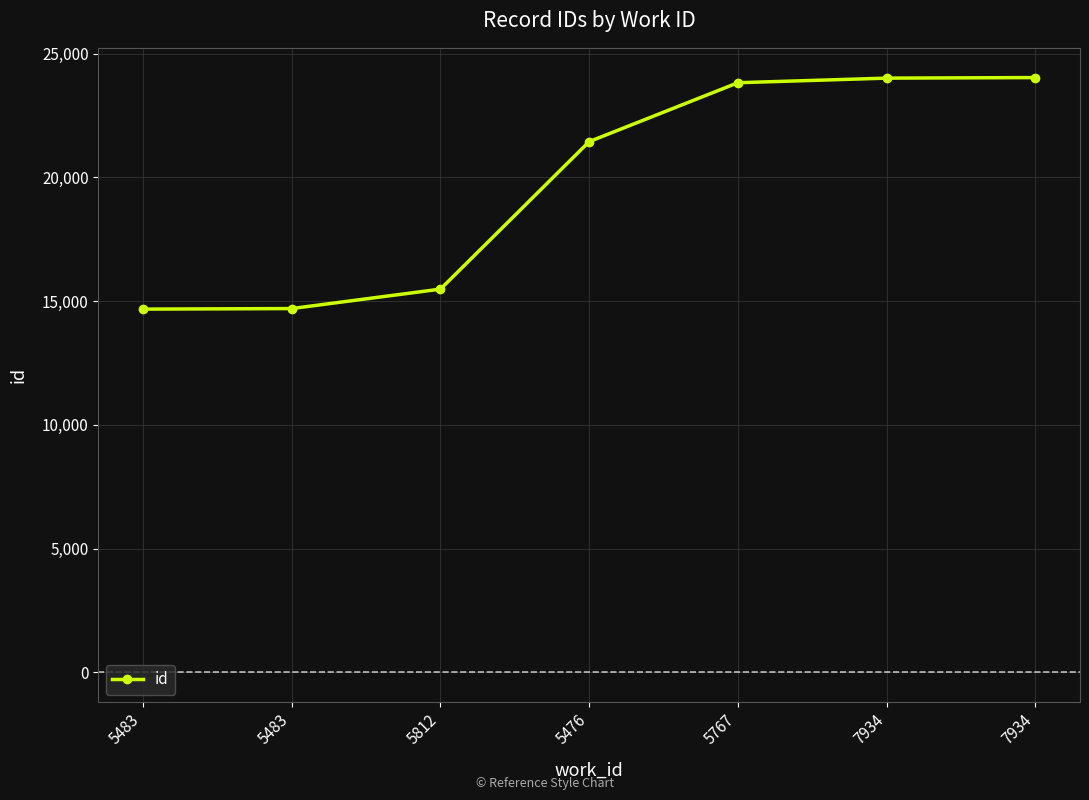

Does the chart have visible grid lines?

Yes